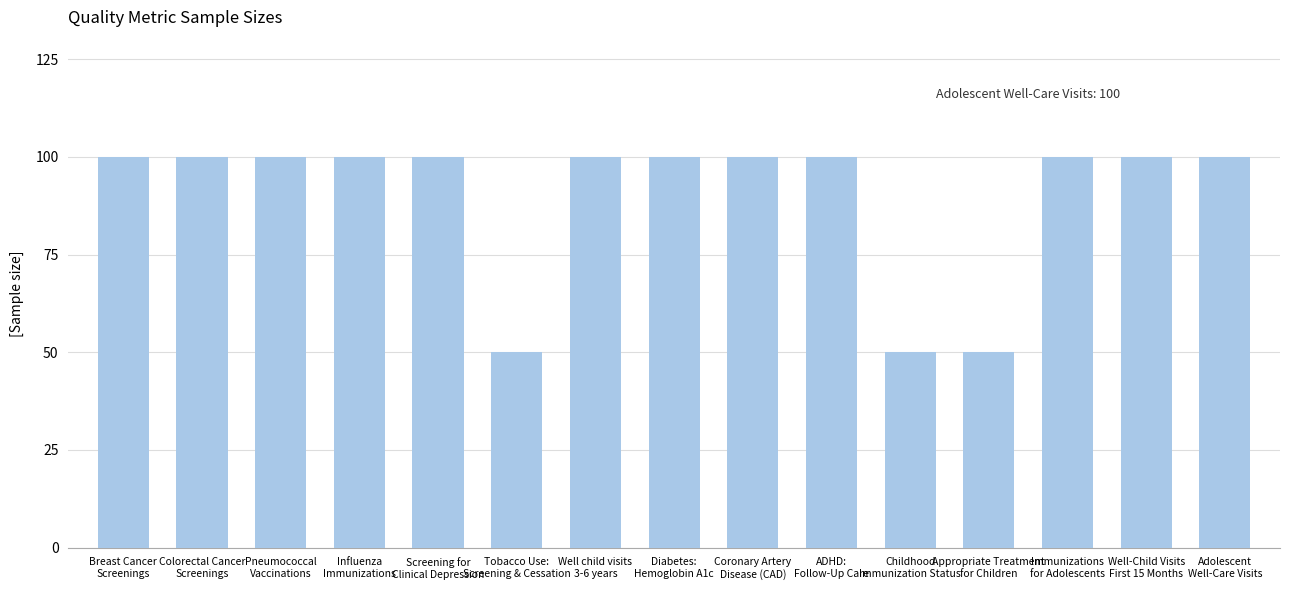

How many bars are there in total?

15